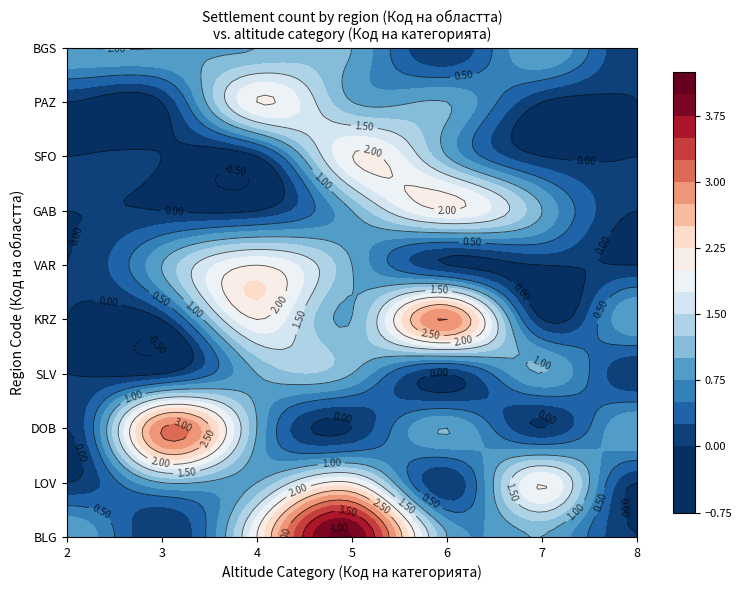

The value of GAB at 4 is 10. True or false?

False